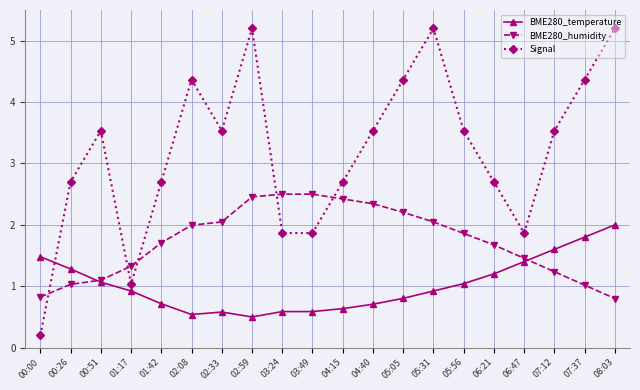

What is the average value of the BME280_temperature series?

1.0